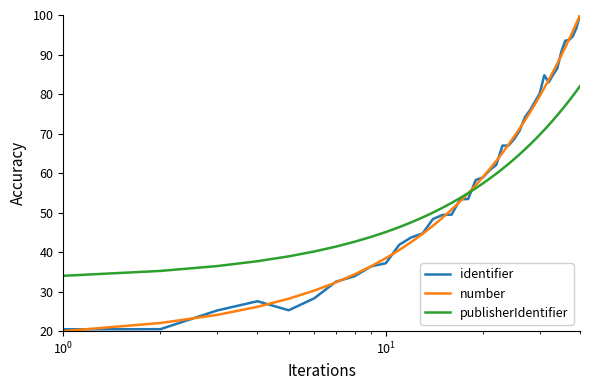

How many values in the number series exceed 61?

20